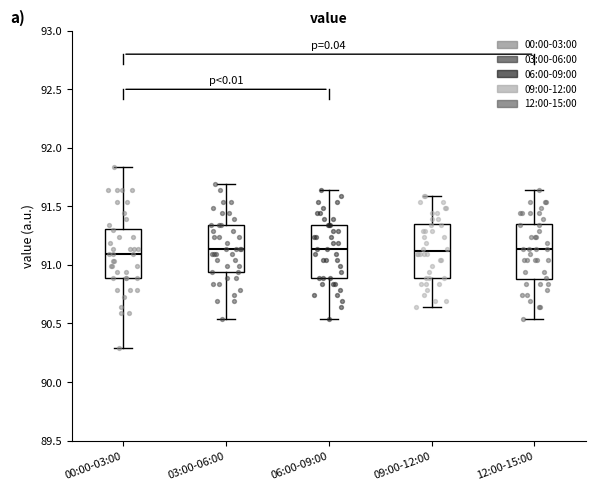

Where does the upper whisker of the box for 06:00-09:00 end on the y-axis? The values are not printed on the chart, so give them approximately, as read against the axis.

91.65